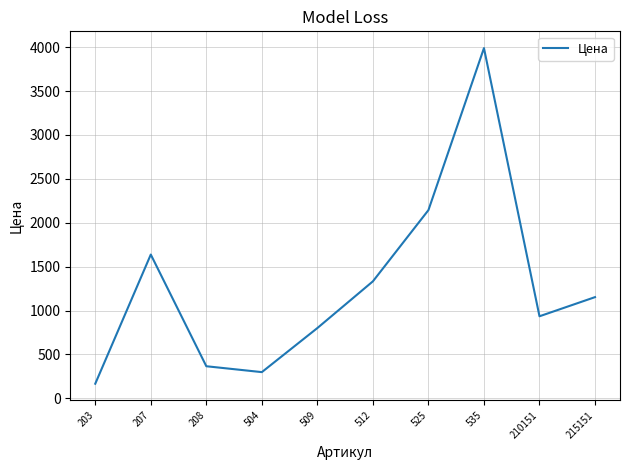

Which category has the highest value across all series?

535